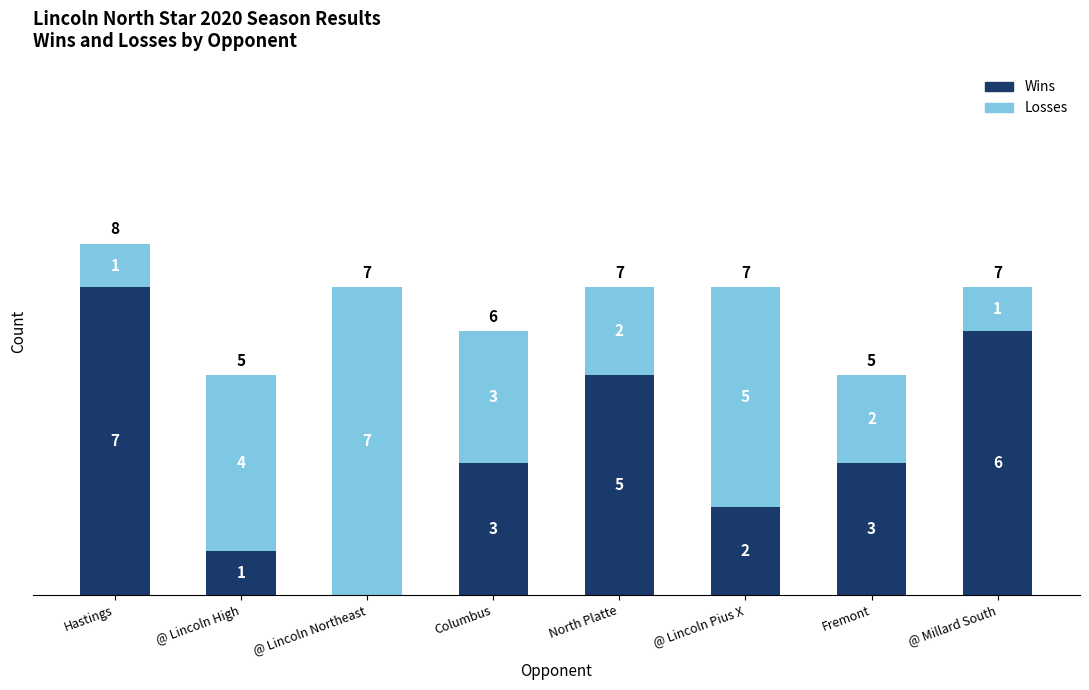

At which category is the sum across all series the highest?

Hastings